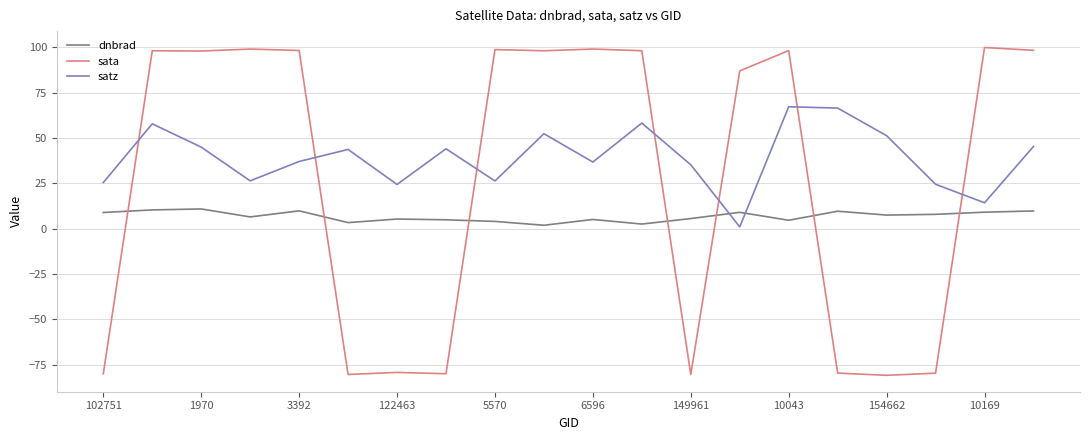

What is the minimum value for sata?

-80.8